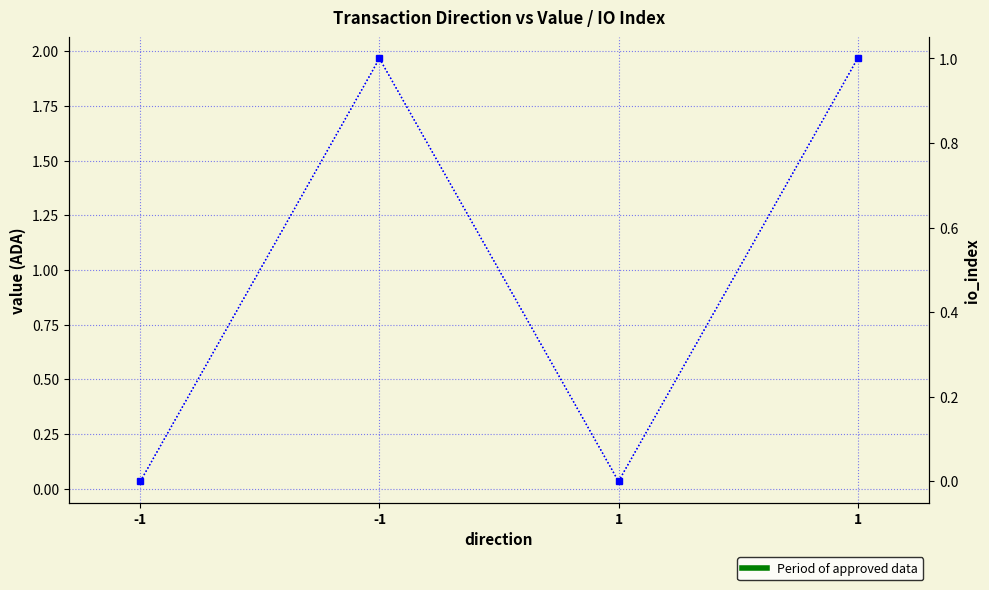

At -1, list the series in order from largest to smallest.

value, io_index